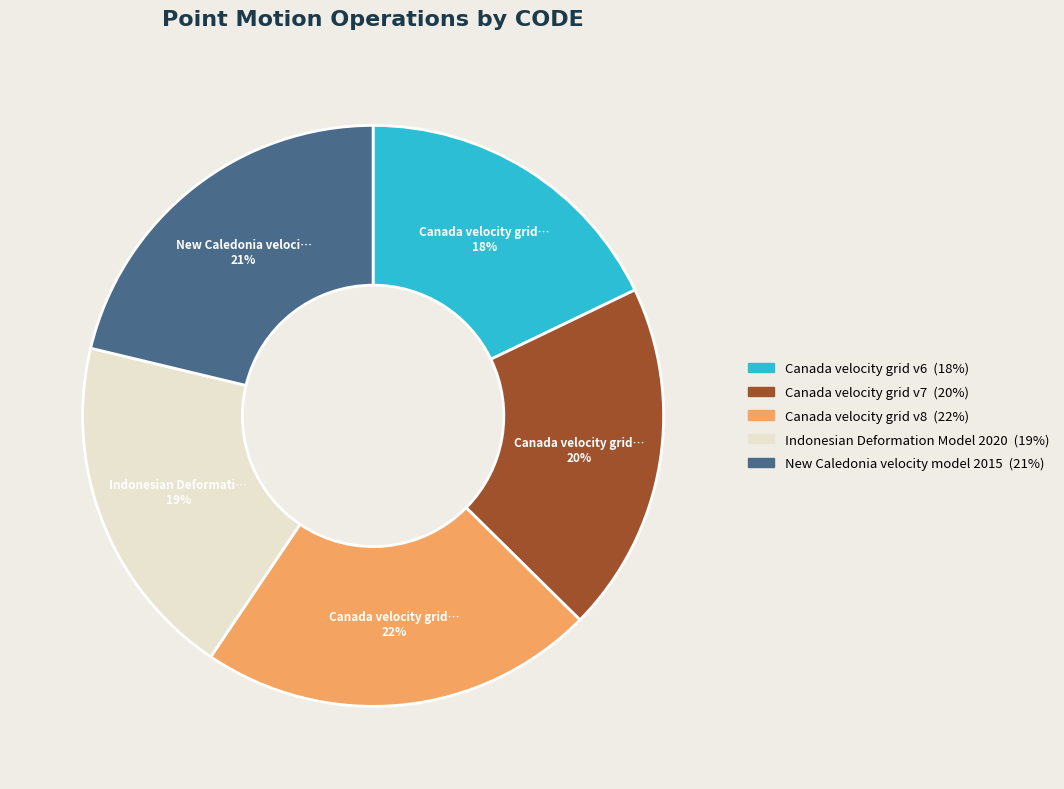

What is the ratio of the value at Indonesian Deformation Model 2020 to the value at New Caledonia velocity model 2015?

0.9